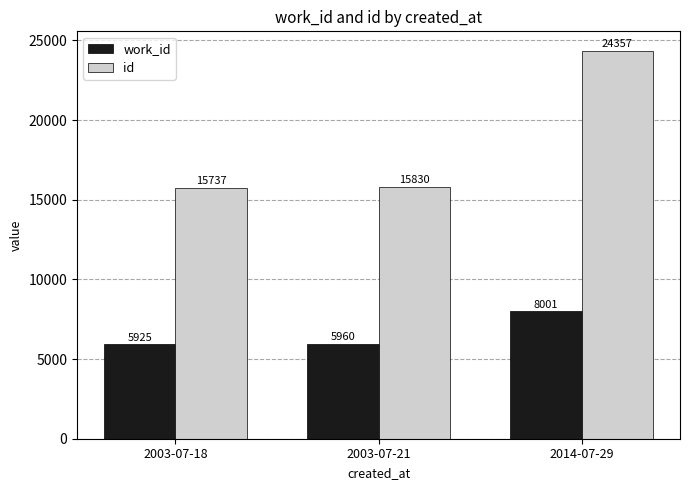

Reading left to right, what are all the values shown in this chart?

work_id: 5925	5960	8001
id: 15737	15830	24357